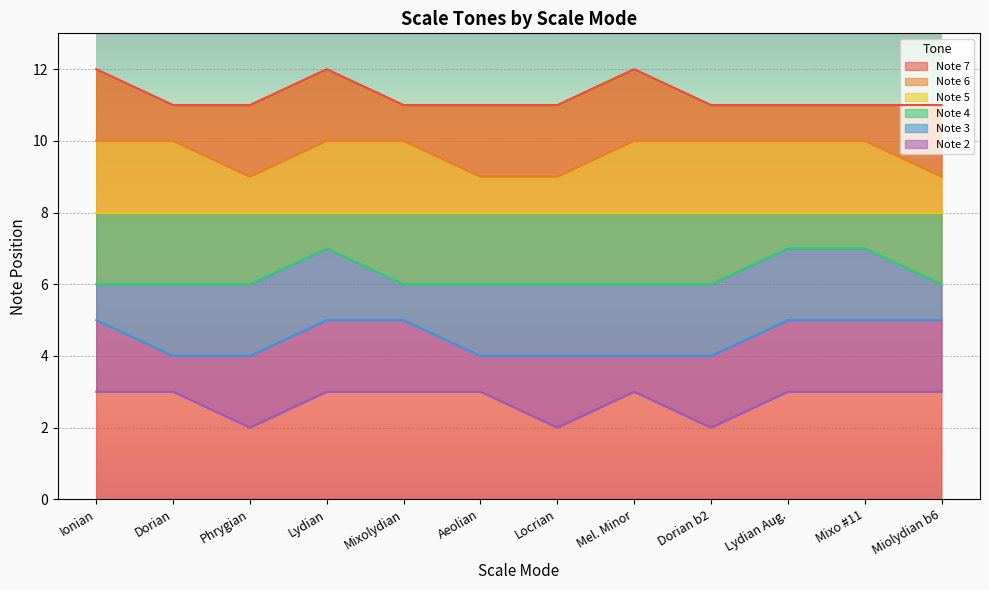

What is the value of the Note 3 point at the 5th from the left?

5